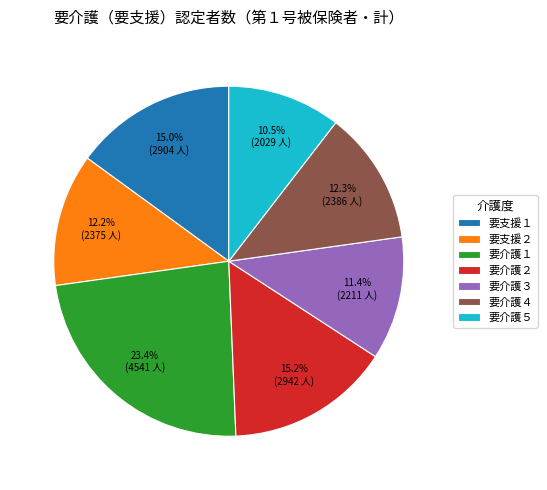

To the nearest percent, what is the difference between the largest and smallest slice percentages?

13%